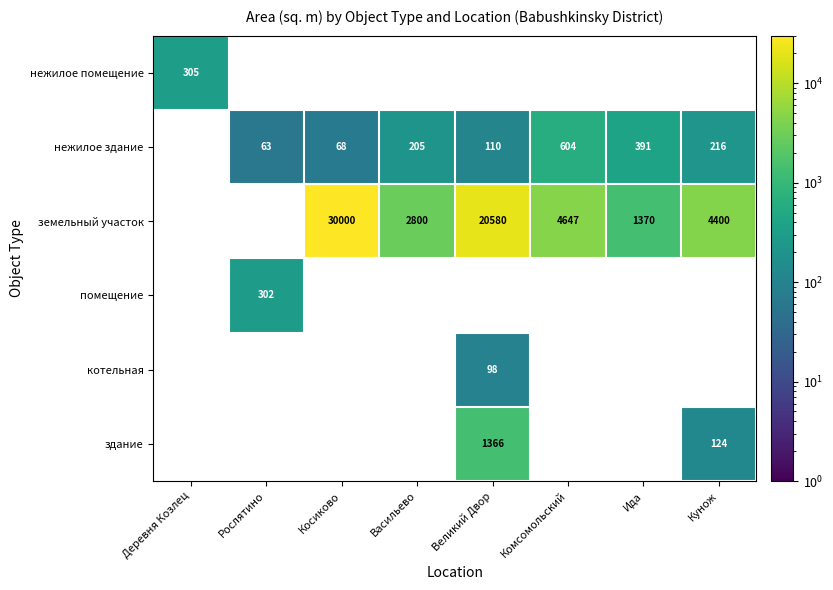

Is it true that здание equals 30.5 at Кунож?

False